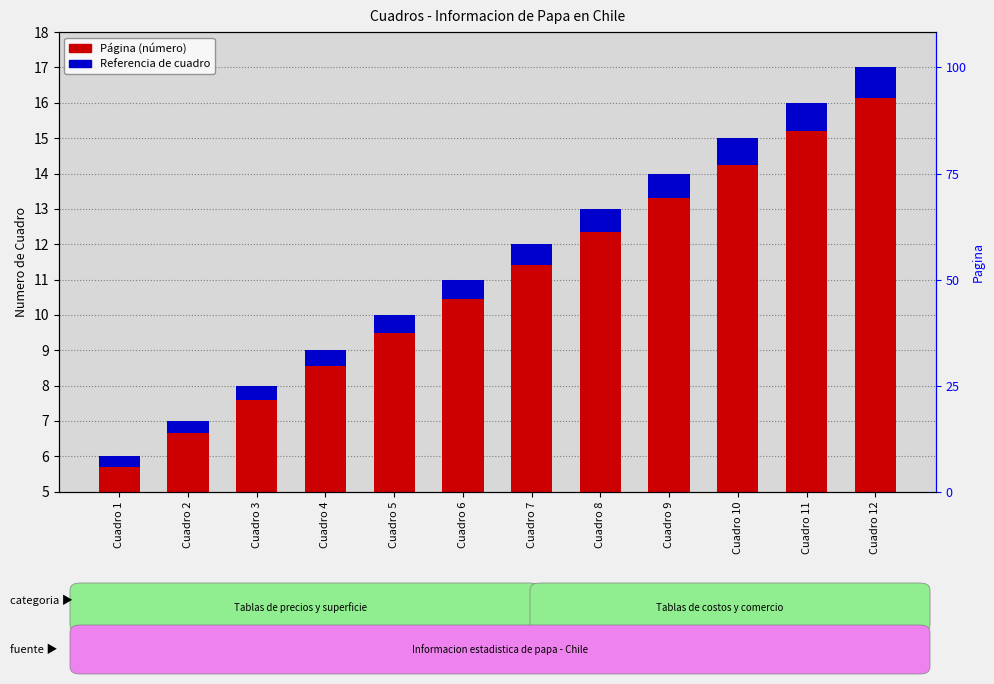

Reading left to right, what are all the values shown in this chart?

Página (transformada): Cuadro 1=6.0	Cuadro 2=7.0	Cuadro 3=8.0	Cuadro 4=9.0	Cuadro 5=10.0	Cuadro 6=11.0	Cuadro 7=12.0	Cuadro 8=13.0	Cuadro 9=14.0	Cuadro 10=15.0	Cuadro 11=16.0	Cuadro 12=17.0
Acento (referencia): Cuadro 1=0.3	Cuadro 2=0.3	Cuadro 3=0.4	Cuadro 4=0.5	Cuadro 5=0.5	Cuadro 6=0.5	Cuadro 7=0.6	Cuadro 8=0.7	Cuadro 9=0.7	Cuadro 10=0.8	Cuadro 11=0.8	Cuadro 12=0.9